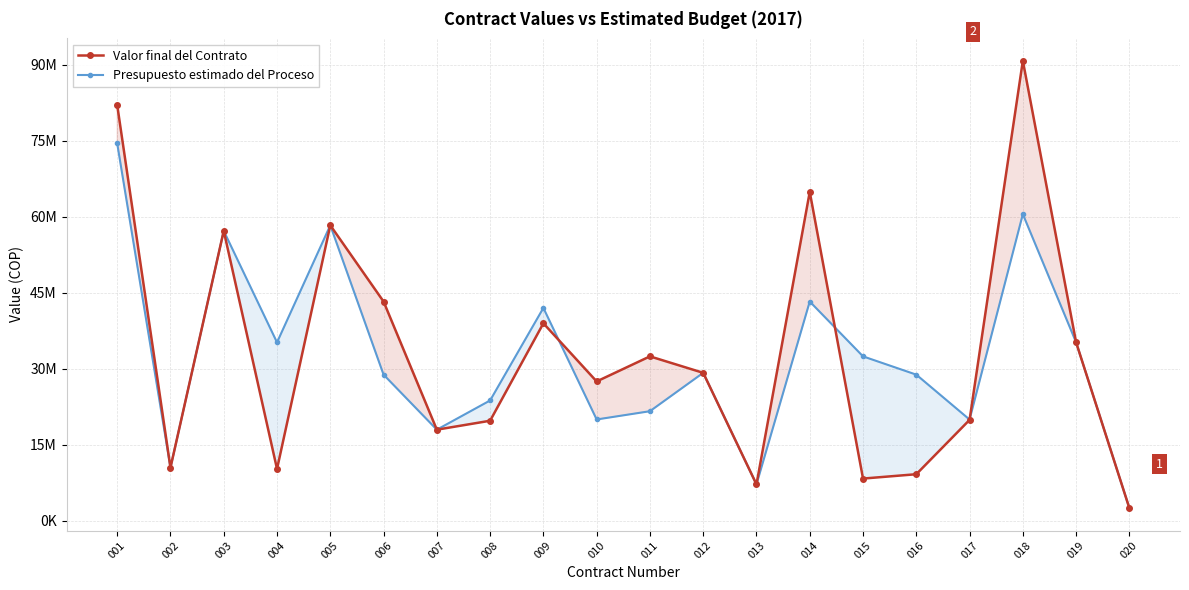

At how many categories does at least one series exceed 48896631?

5